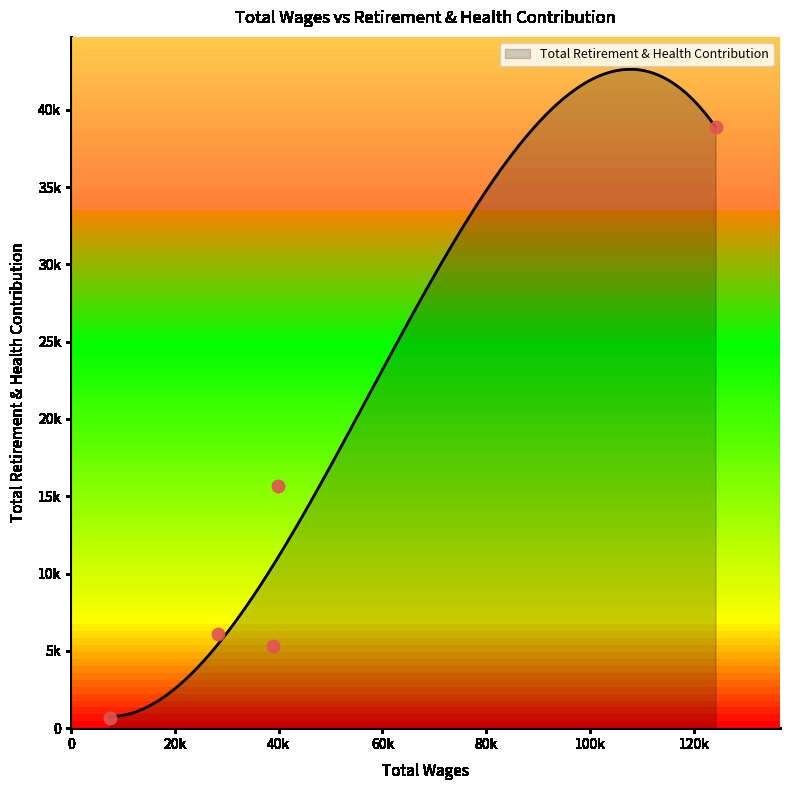

What is the change in value from 124161.0 to 39951.0?

-23234